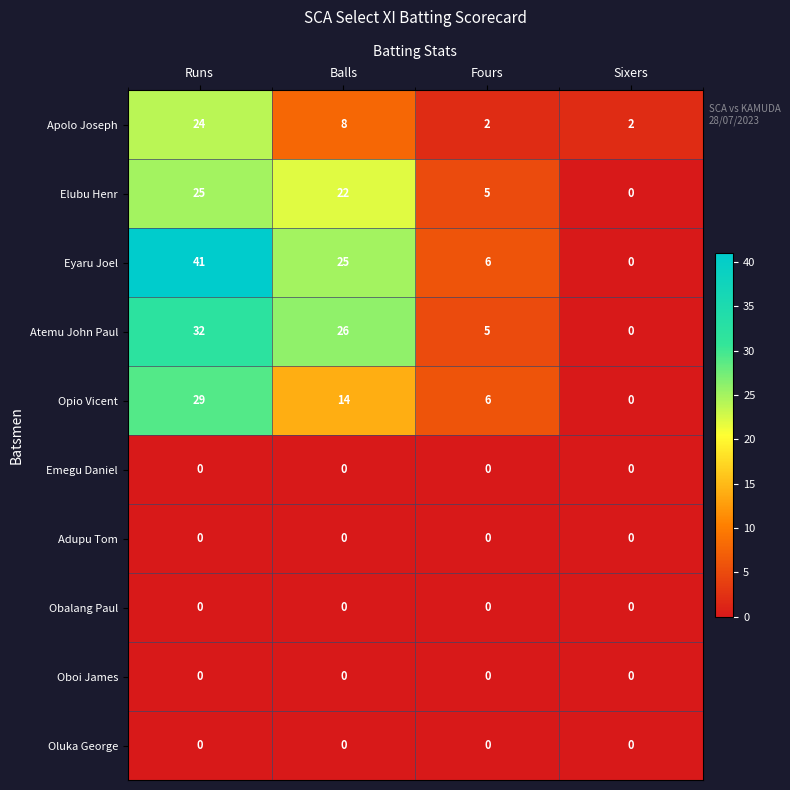

At which label is Elubu Henr closest to 12?

Fours